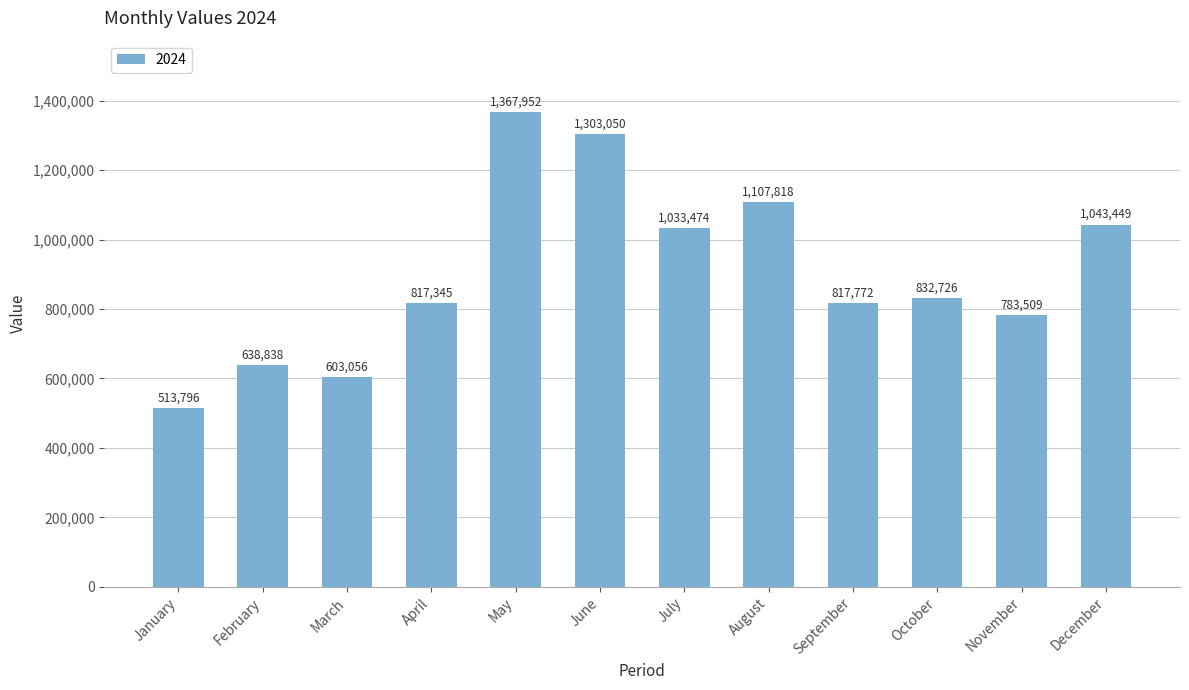

What value does the data have at March?

603056